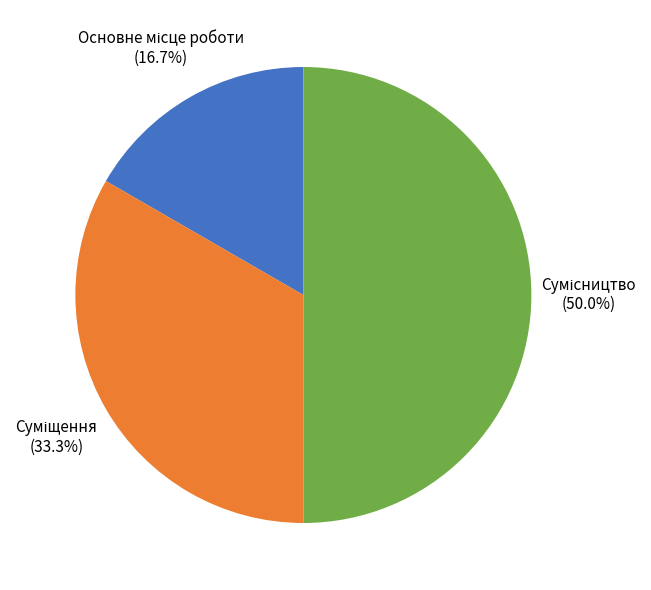

To the nearest percent, what is the difference between the largest and smallest slice percentages?

33%